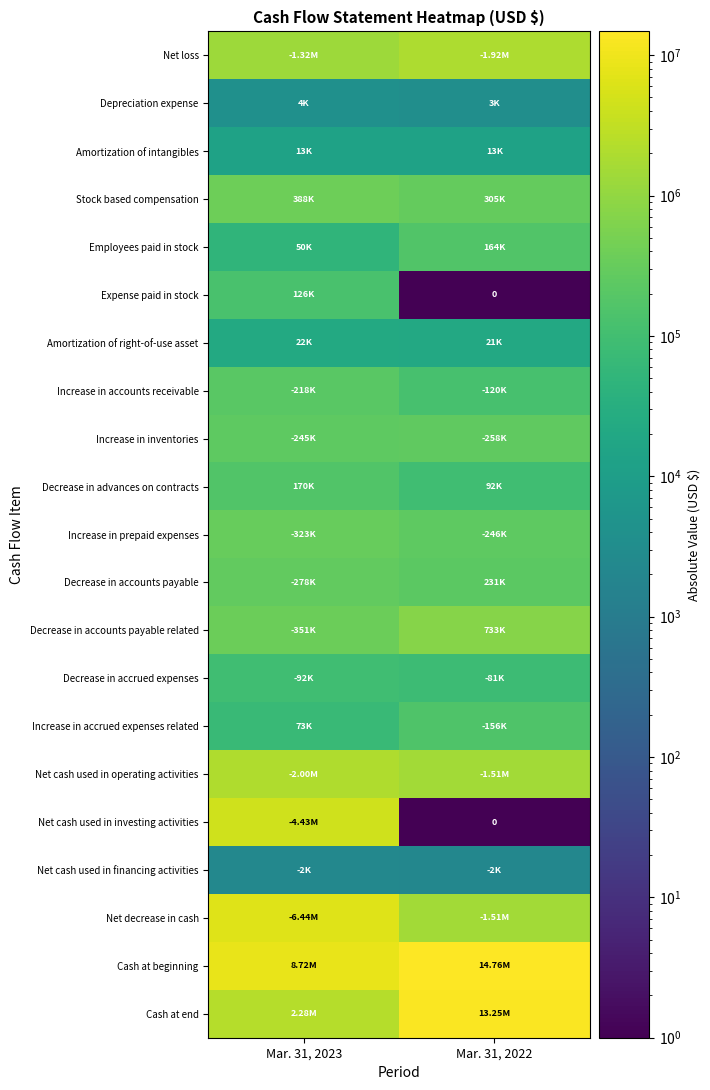

At Mar. 31, 2022, list the series in order from smallest to largest.

Expense paid in stock, Net cash used in investing activities, Net cash used in financing activities, Depreciation expense, Amortization of intangibles, Amortization of right-of-use asset, Decrease in accrued expenses, Decrease in advances on contracts, Increase in accounts receivable, Increase in accrued expenses related, Employees paid in stock, Decrease in accounts payable, Increase in prepaid expenses, Increase in inventories, Stock based compensation, Decrease in accounts payable related, Net cash used in operating activities, Net decrease in cash, Net loss, Cash at end, Cash at beginning